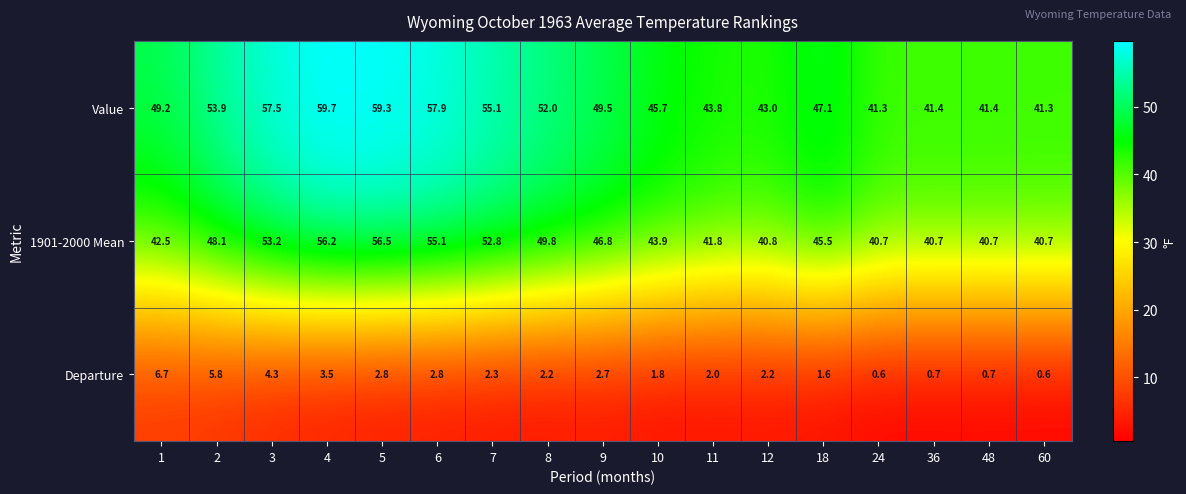

What value does the Departure series have at 36?

0.7